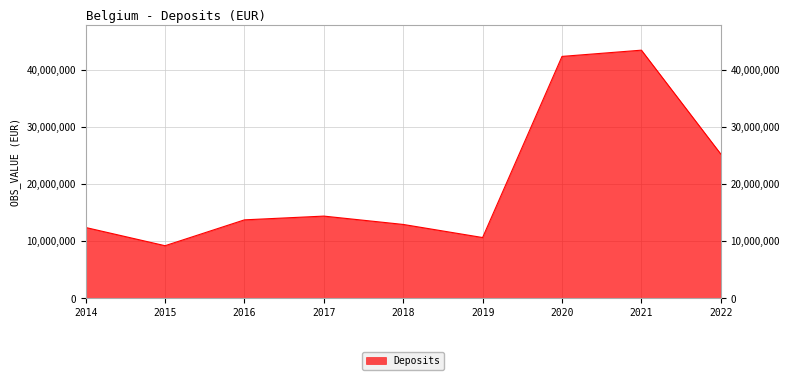

How many distinct data groups are displayed?

1